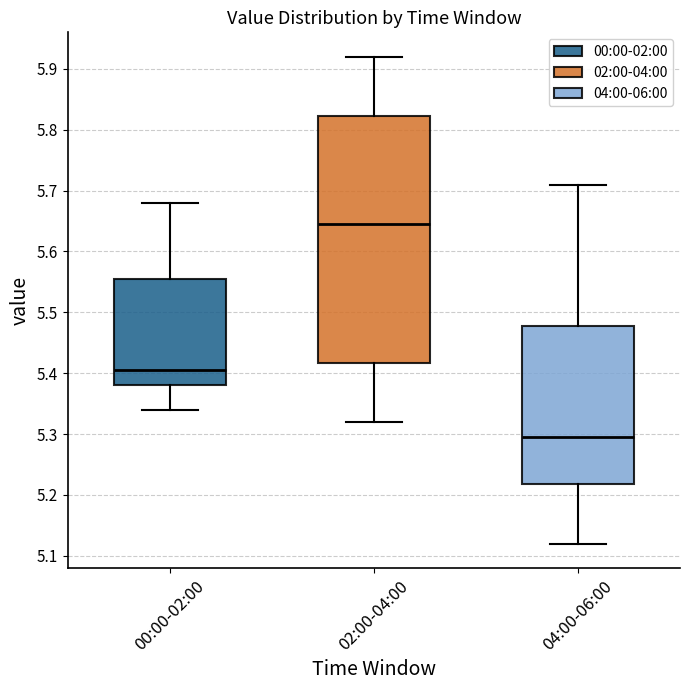

Comparing the boxes themselves (not the whiskers), which one is the tallest?

02:00-04:00